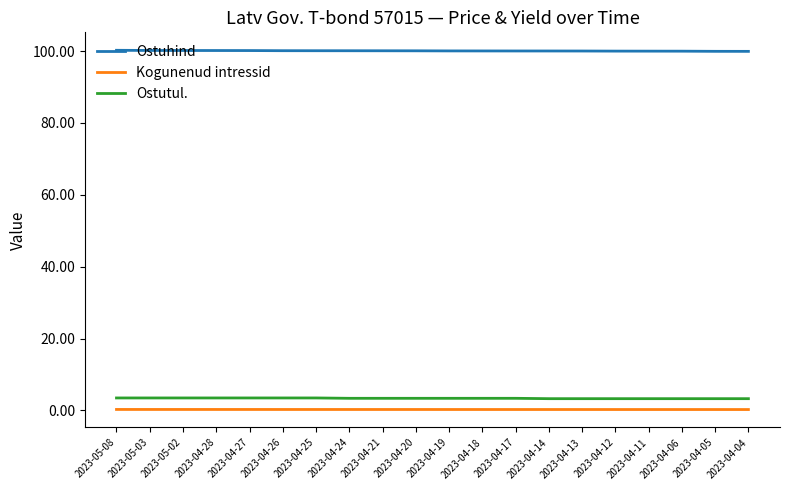

Does the chart display data point markers on the line(s)?

No